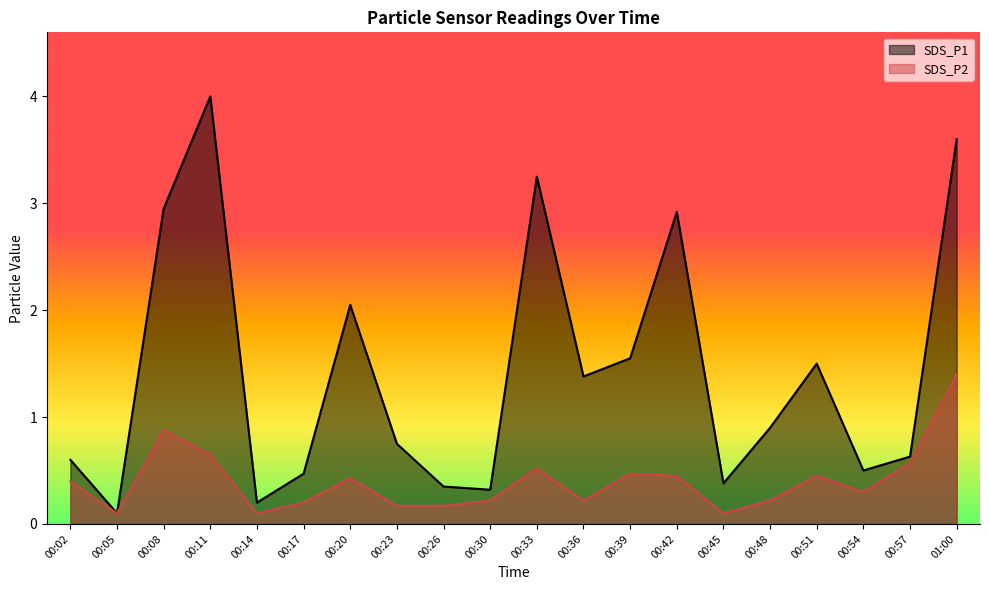

What is the value of the SDS_P1 point at the 2nd from the left?

0.1